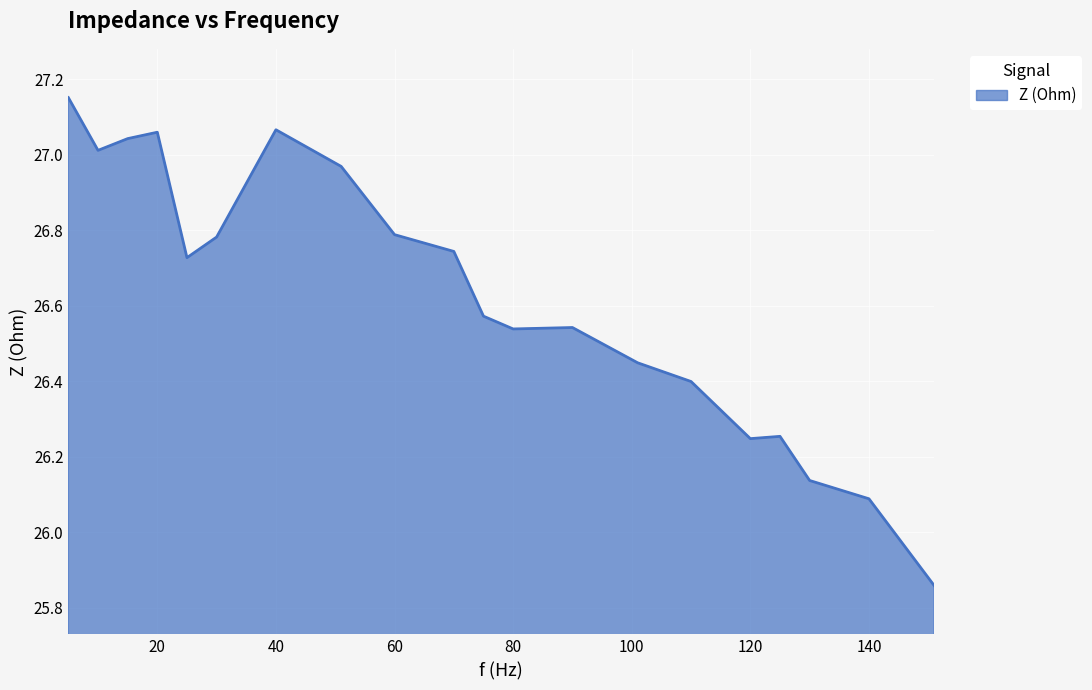

What is the difference between the maximum and minimum values?

1.3